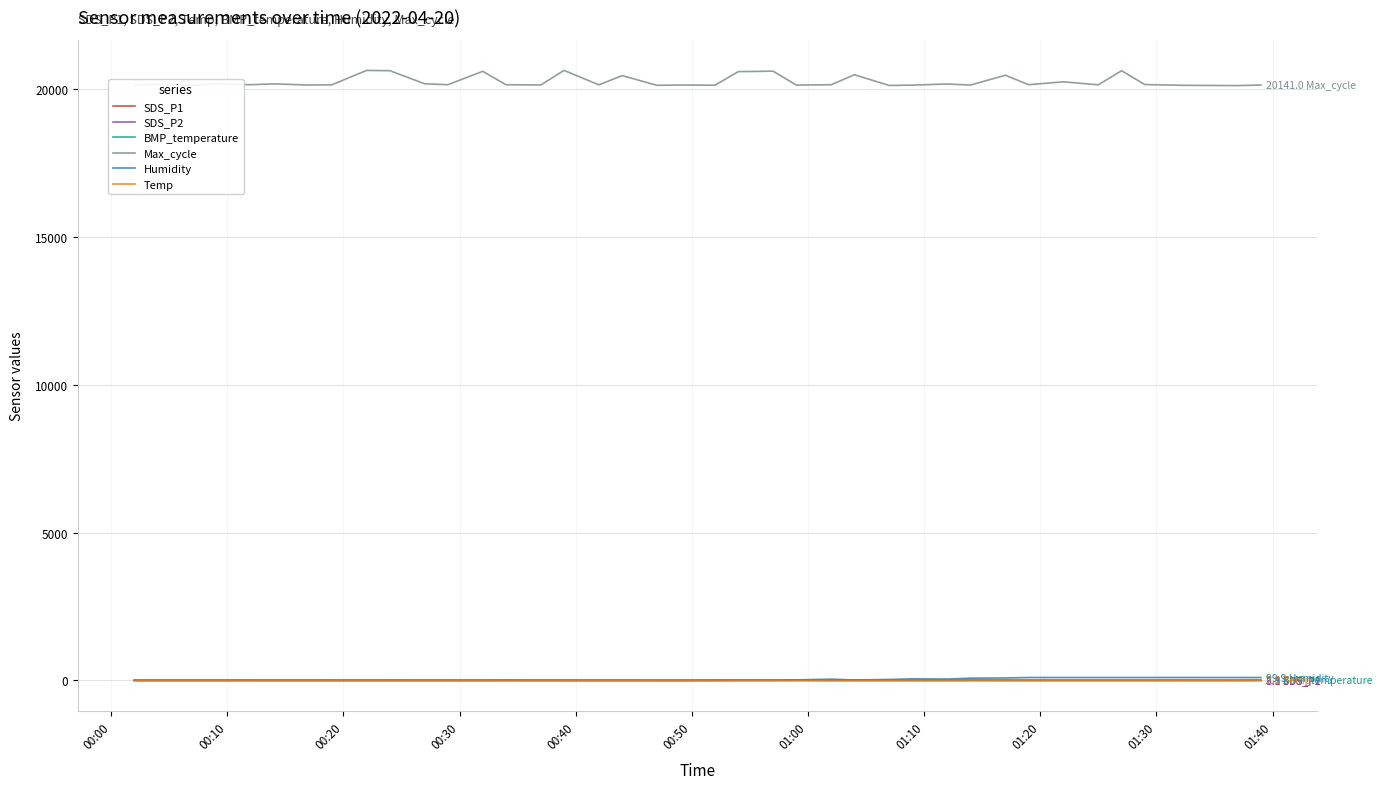

What is the lowest value of the SDS_P1 series?

2.2